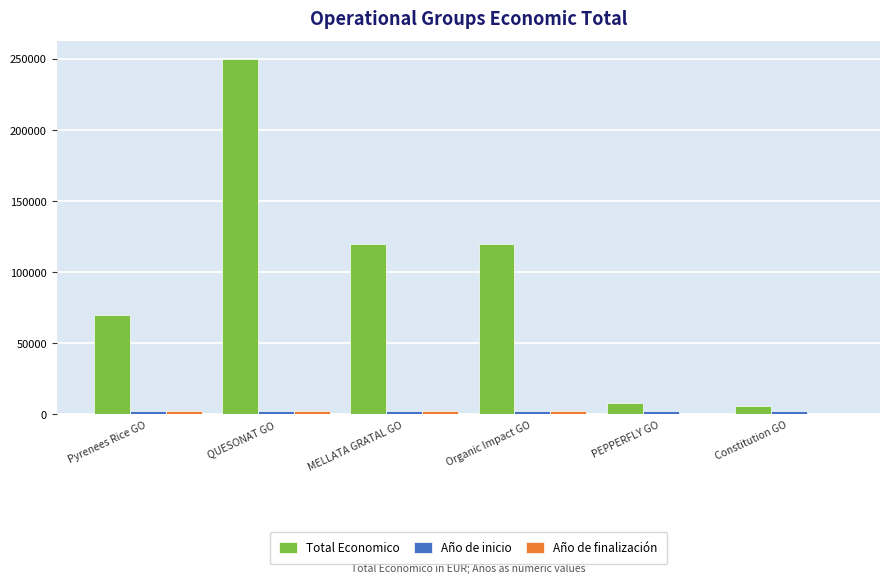

What is the average value of the Total Economico series?

95660